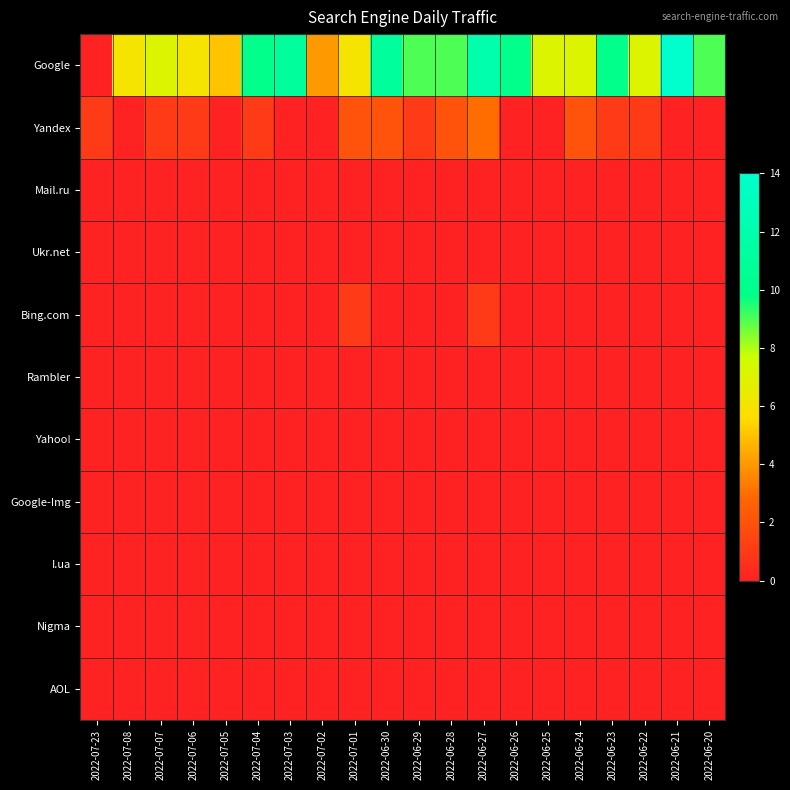

At which category does the chart reach its peak across all series?

2022-06-21